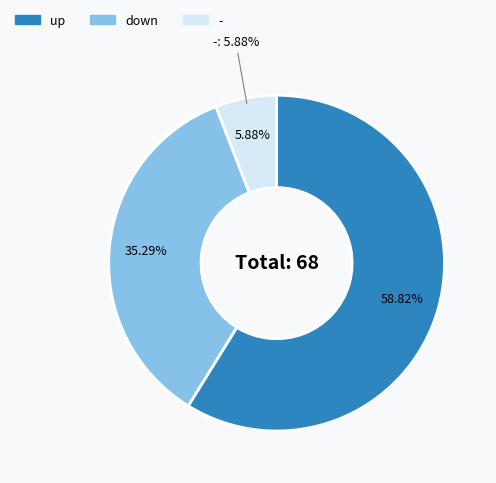

How many segments does this pie chart have?

3